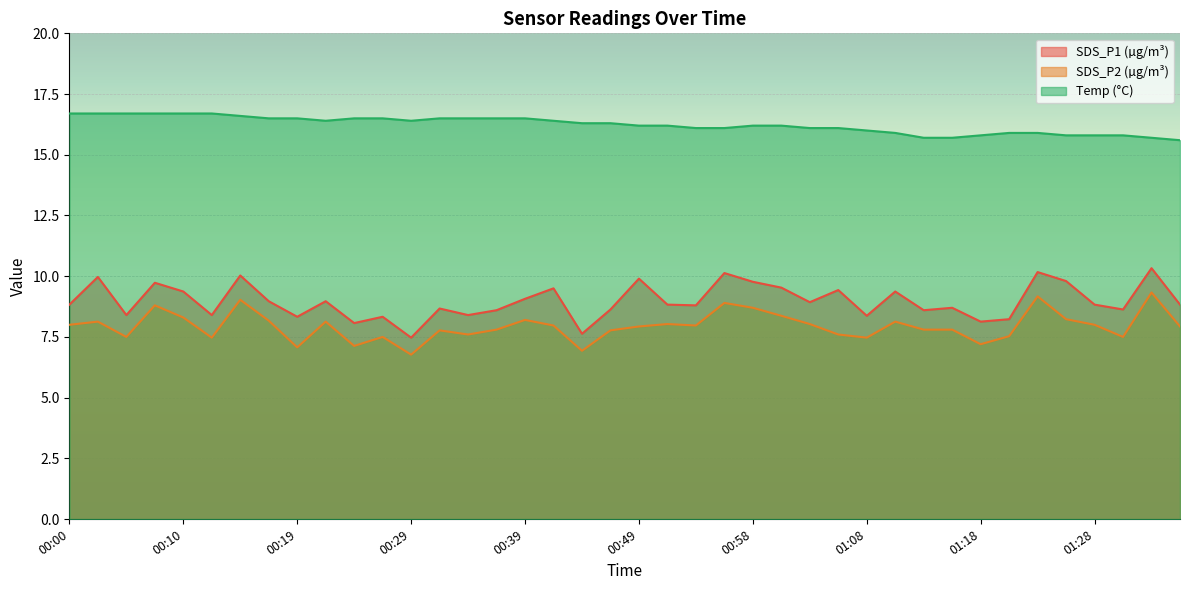

What is the difference between the Temp values at 01:01 and 00:41?

0.2